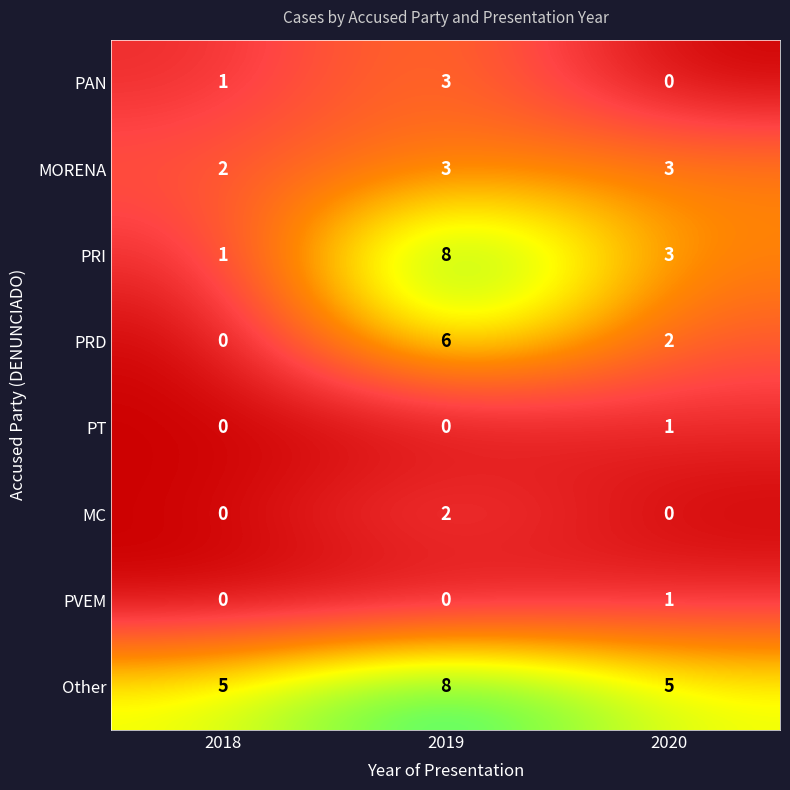

Which series has the widest spread of values?

PRI